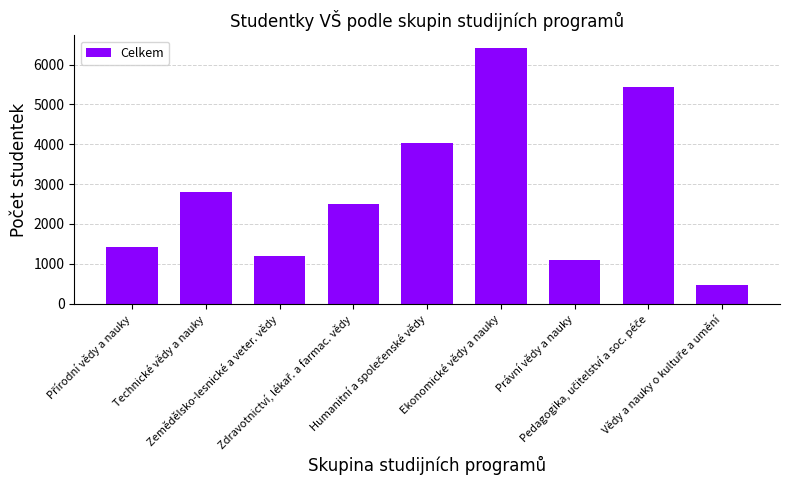

What is the average value?

2816